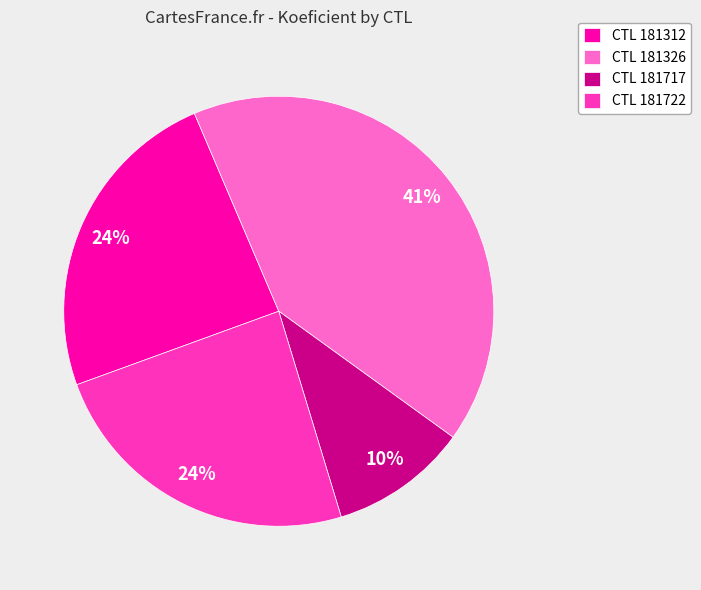

What percentage is the CTL 181722 slice, to the nearest percent?

24%